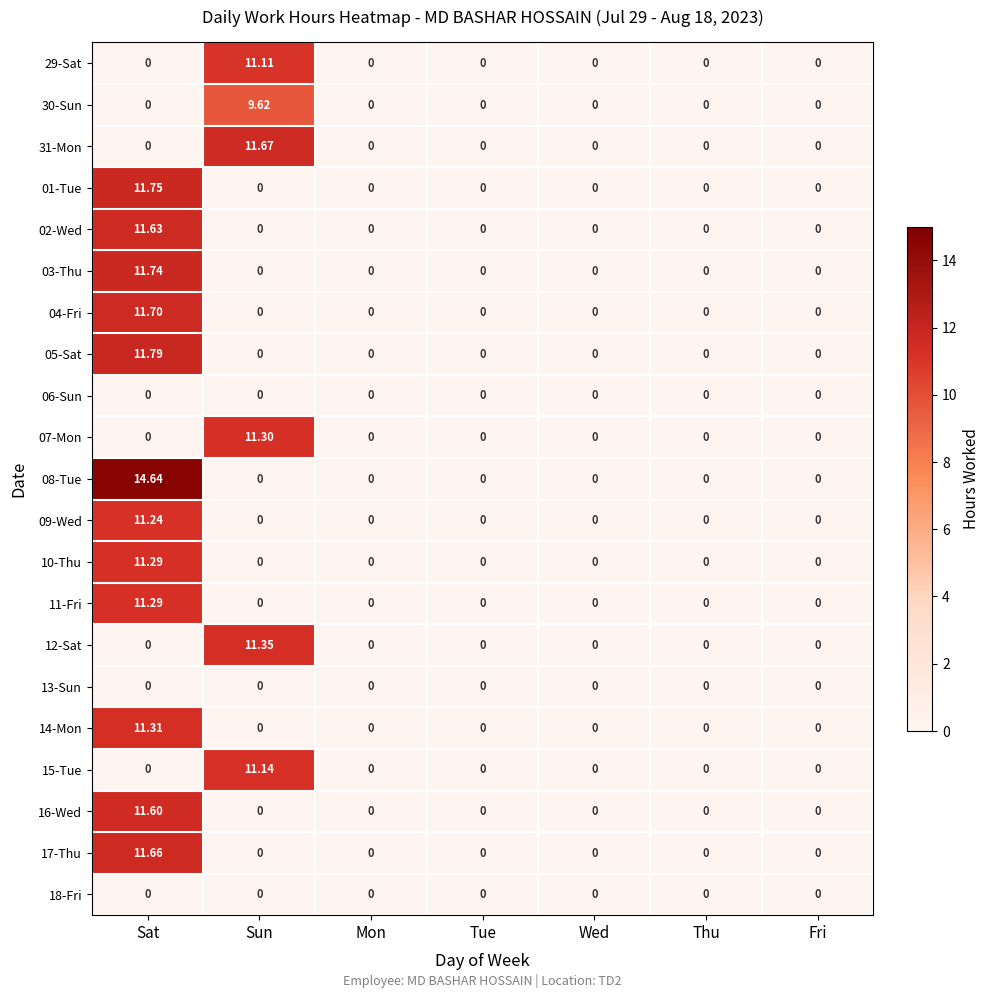

At how many categories does at least one series exceed 4?

2